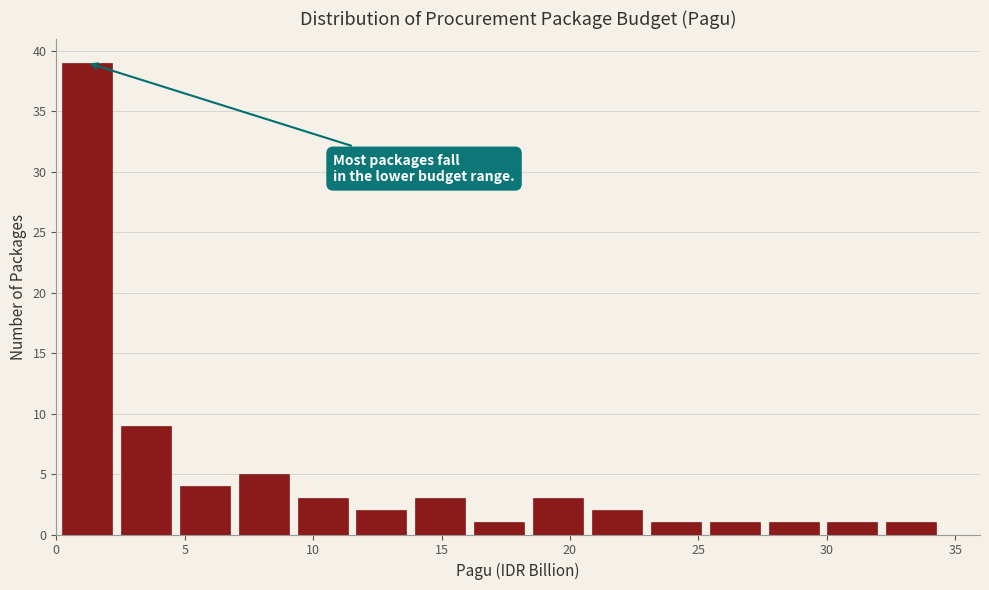

Over which range of the x-axis is the bar tallest?

0.0 to 2.5